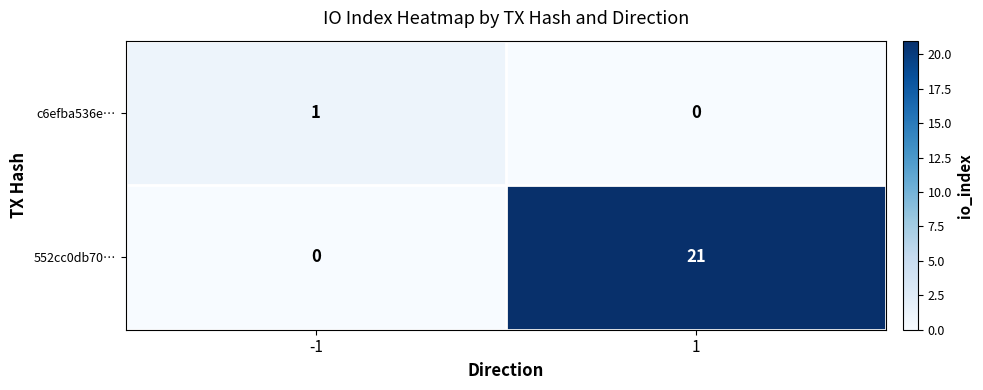

Between -1 and 1, which series saw the biggest shift?

552cc0db70…